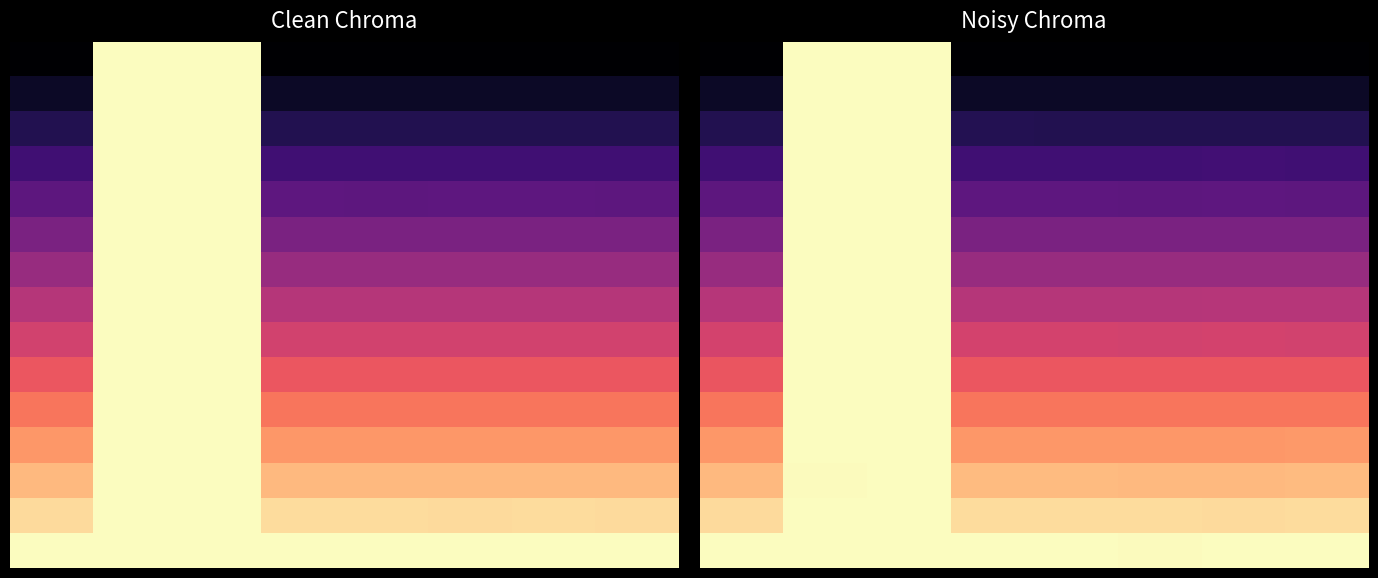

Is the value of 10 at 4 greater than the value of 0 at 7?

Yes